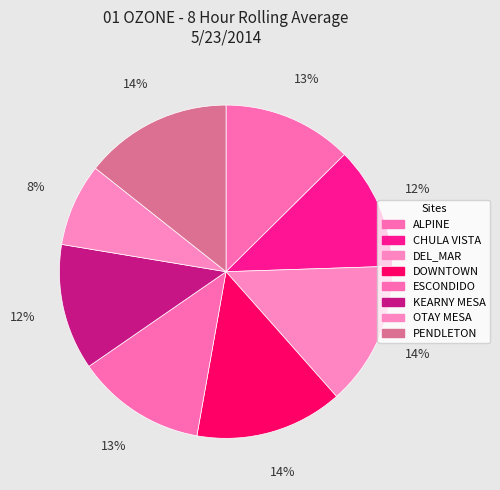

Between PENDLETON and CHULA VISTA, which is larger?

PENDLETON